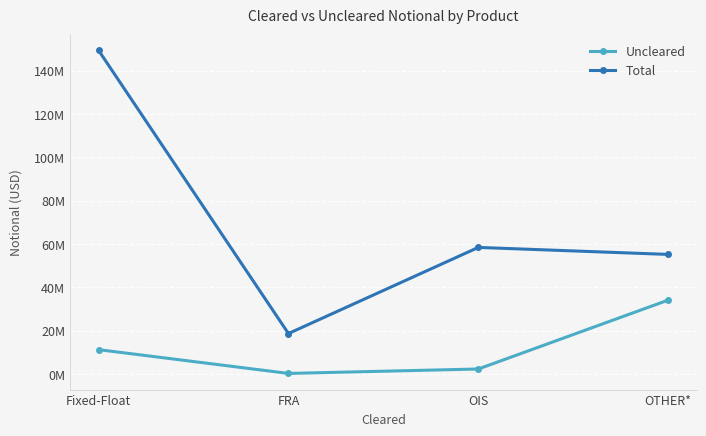

Reading left to right, what are all the values shown in this chart?

Uncleared: Fixed-Float=11210494	FRA=227786	OIS=2277174	OTHER*=34096237
Total: Fixed-Float=149438506	FRA=18654462	OIS=58428134	OTHER*=55196439